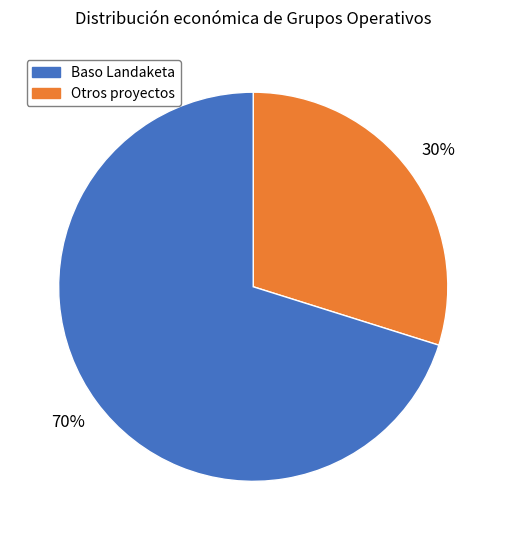

To the nearest percent, what is the average slice percentage?

50%